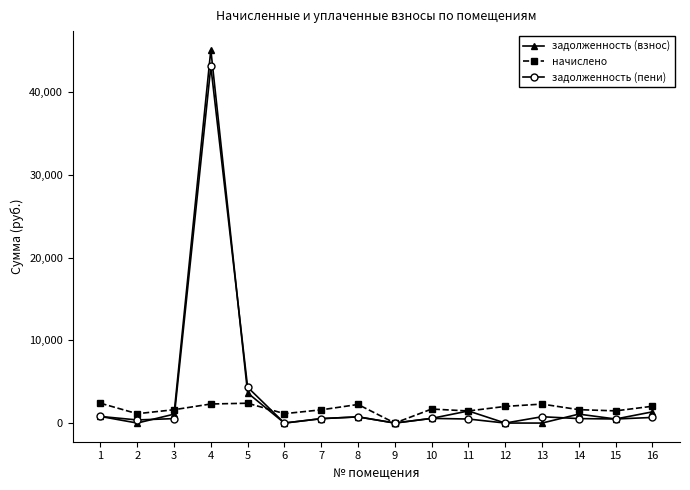

True or false: задолженность (пени) has more than 0 points higher than both neighbors.

True